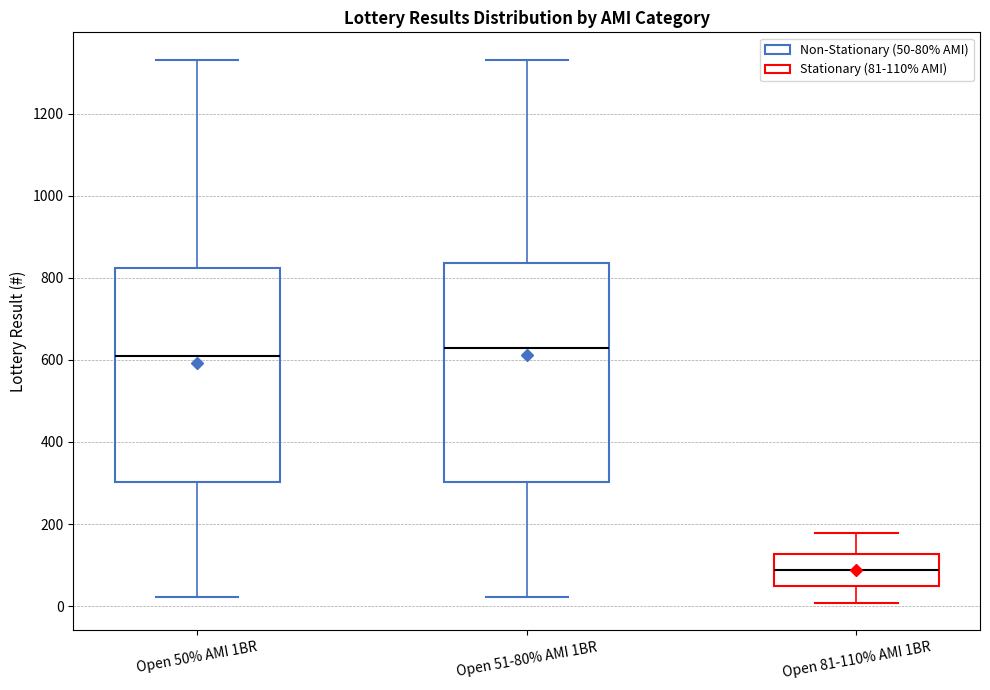

Reading left to right, read every box against the y-axis: the position of its median line, the range the box covers, and the ends of its whiskers. The values are not printed on the chart, so give them approximately, as read against the axis.

Open 50% AMI 1BR: median 600, box 300 to 820, whiskers 20 to 1340
Open 51-80% AMI 1BR: median 620, box 300 to 840, whiskers 20 to 1340
Open 81-110% AMI 1BR: median 80, box 40 to 120, whiskers 0 to 180